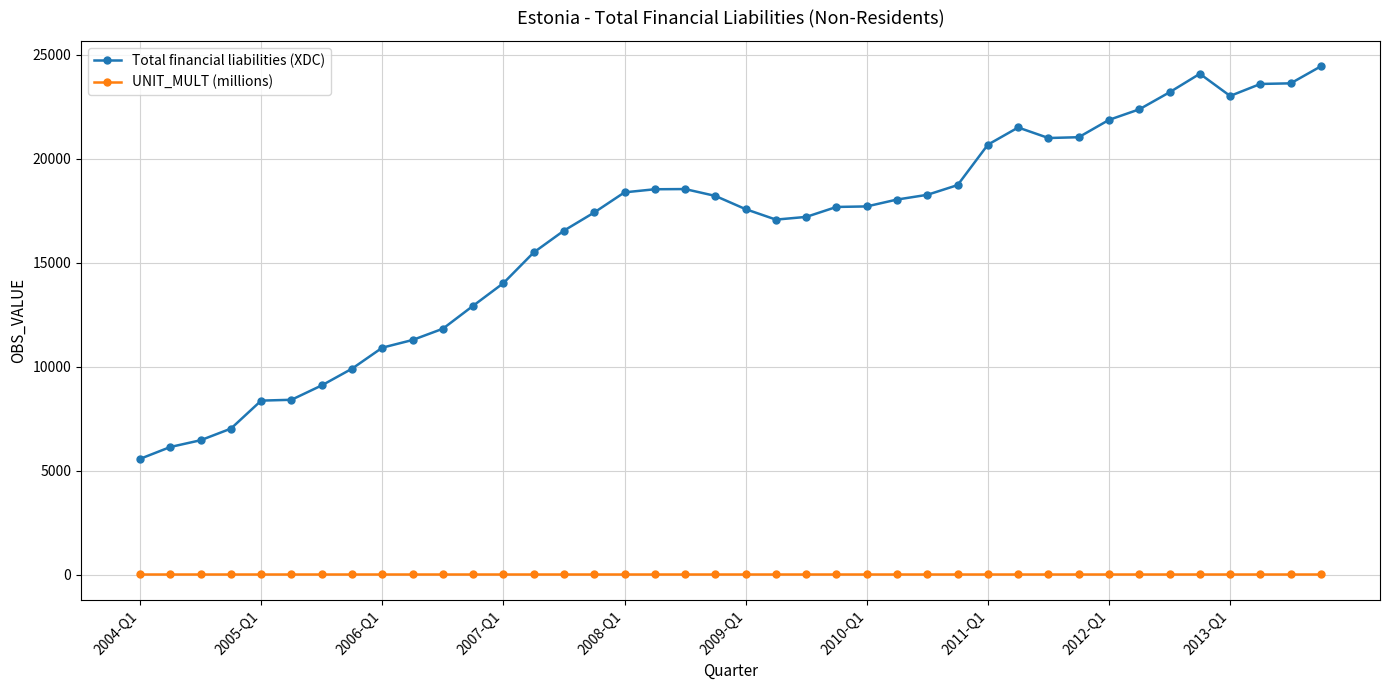

True or false: Total financial liabilities (XDC) and UNIT_MULT (millions) intersect in this chart.

False